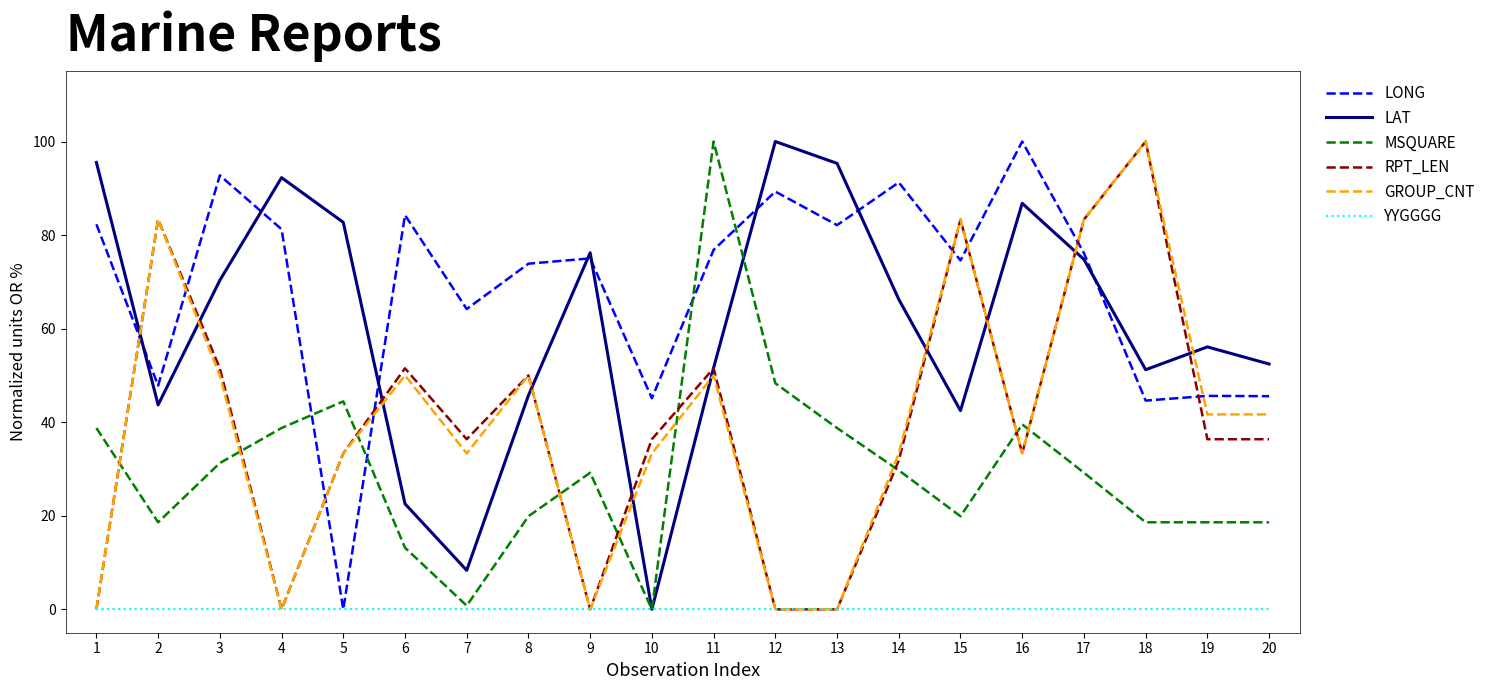

What is the difference between the highest and lowest values at 2?

83.3